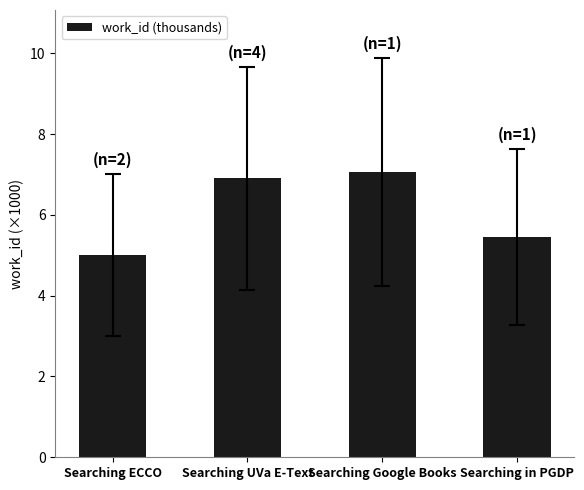

What is the ratio of the value at Searching UVa E-Text to the value at Searching Google Books?

1.0